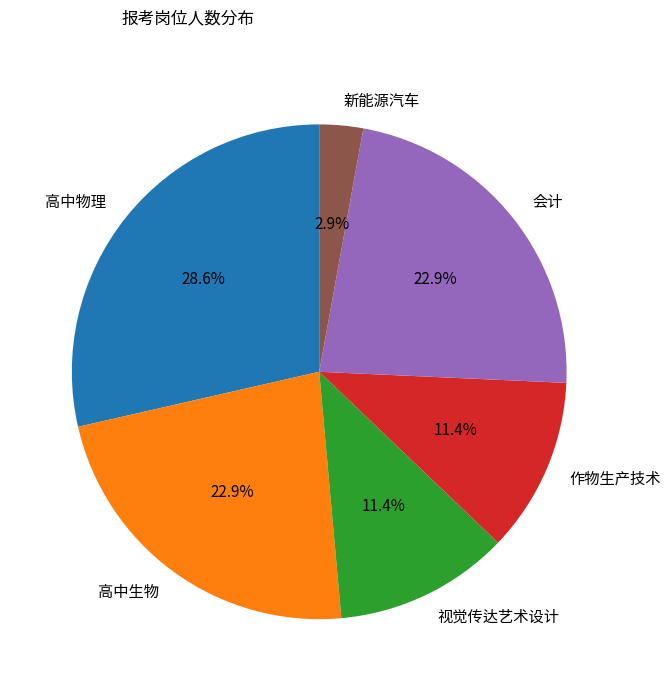

Does 视觉传达艺术设计 represent more than half of the total?

No